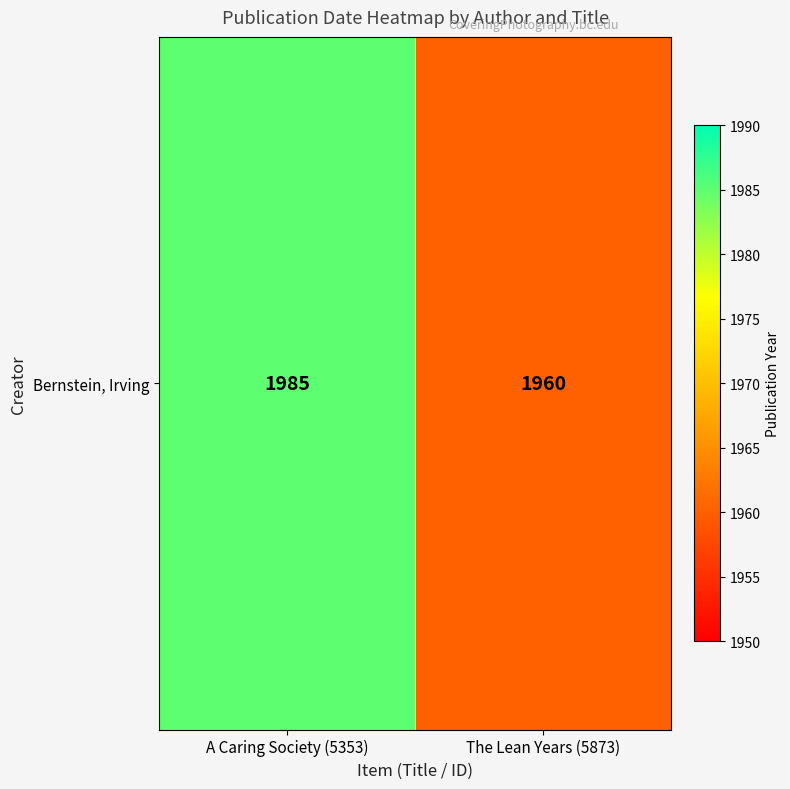

What is the ratio of the value at The Lean Years (5873) to the value at A Caring Society (5353)?

1.0